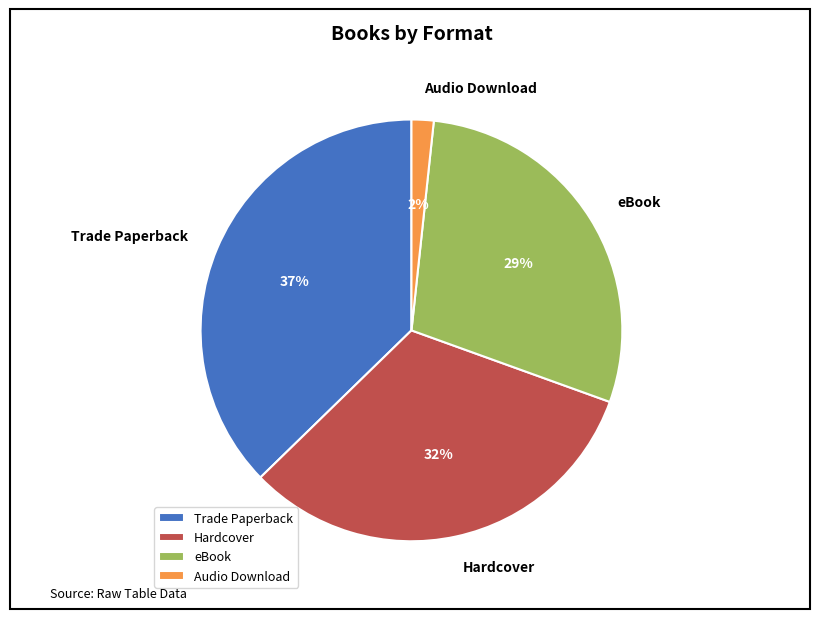

Is it true that eBook is 29% of the pie?

True